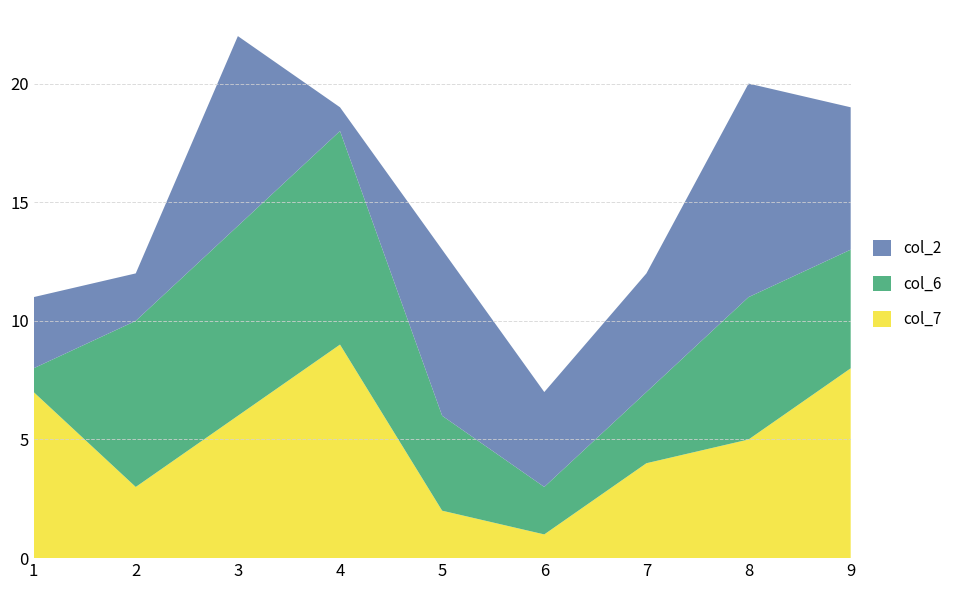

True or false: col_7 has a value of 5 at 8.

True